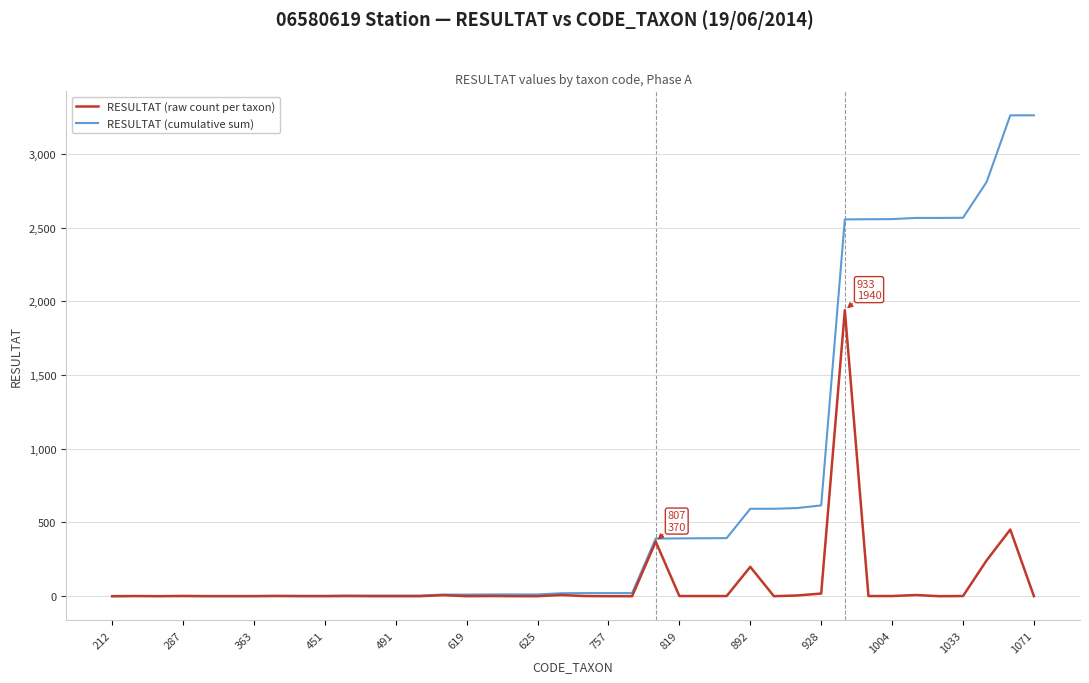

Which series has the largest total across all categories?

RESULTAT (cumulative sum)